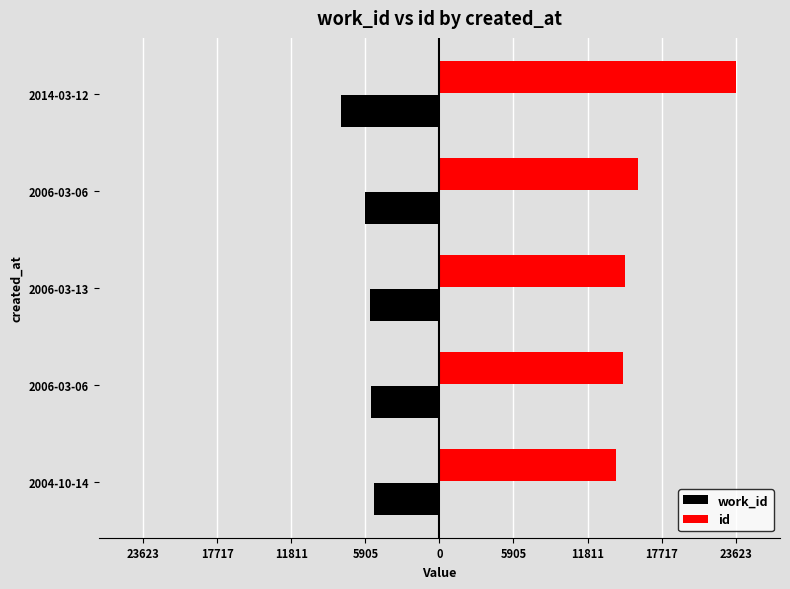

What is the difference between the maximum and minimum values in the id series?

9577